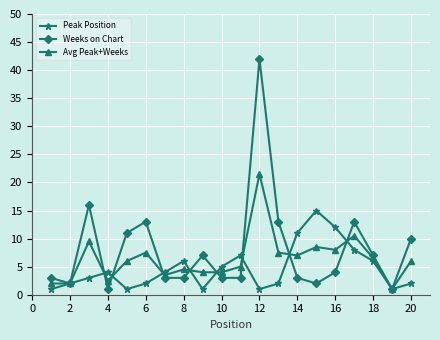

Rank the series by their maximum value, from highest to lowest.

Weeks on Chart, Avg Peak+Weeks, Peak Position